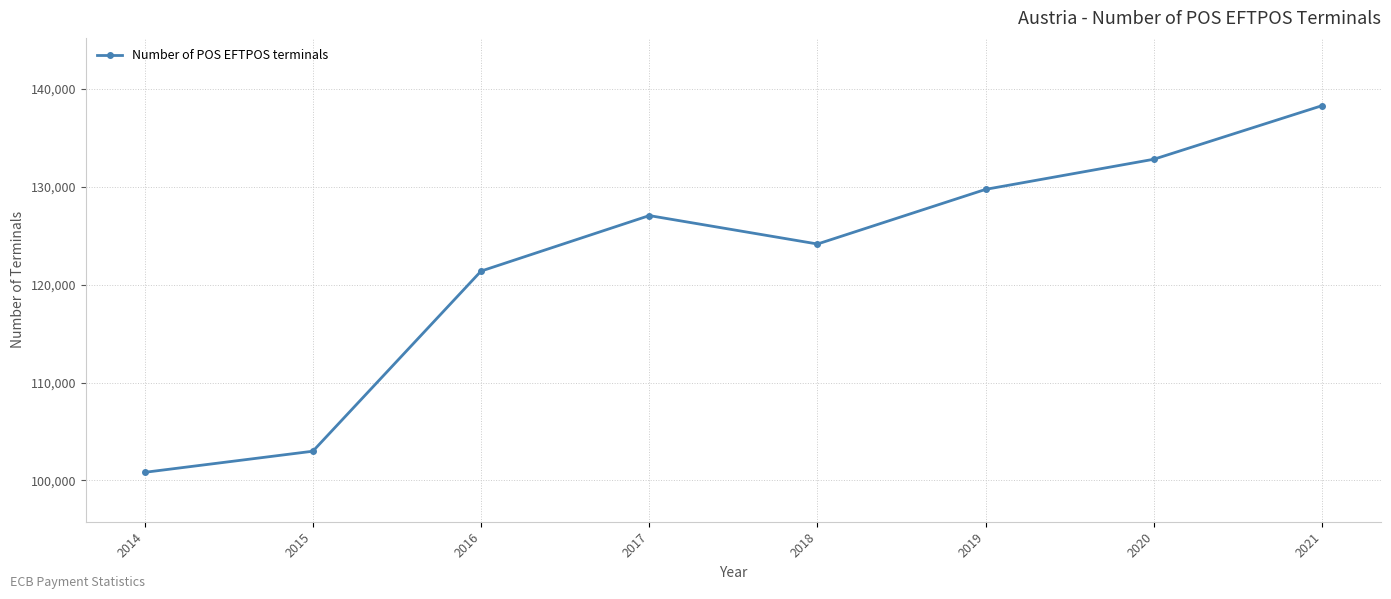

At which category does the data reach its first local peak?

2017